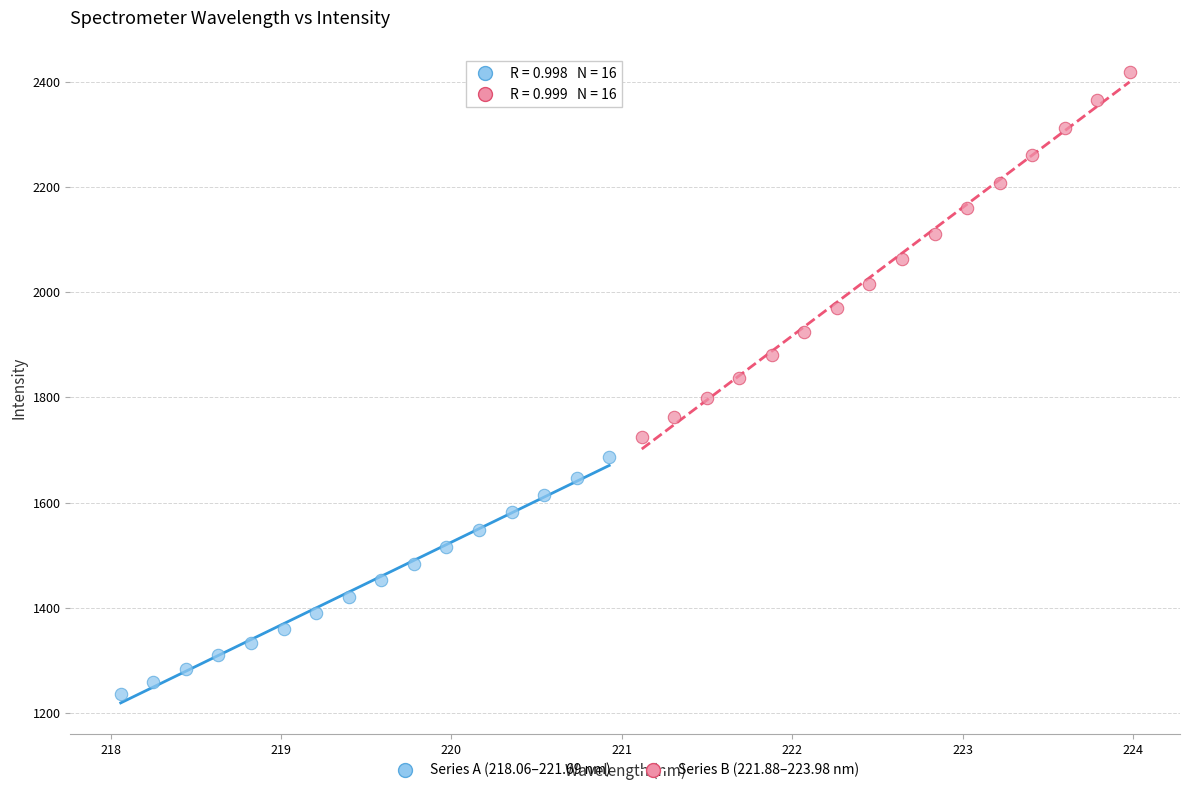

Which series has the widest spread of Y values?

Series B (221.88–223.98 nm)